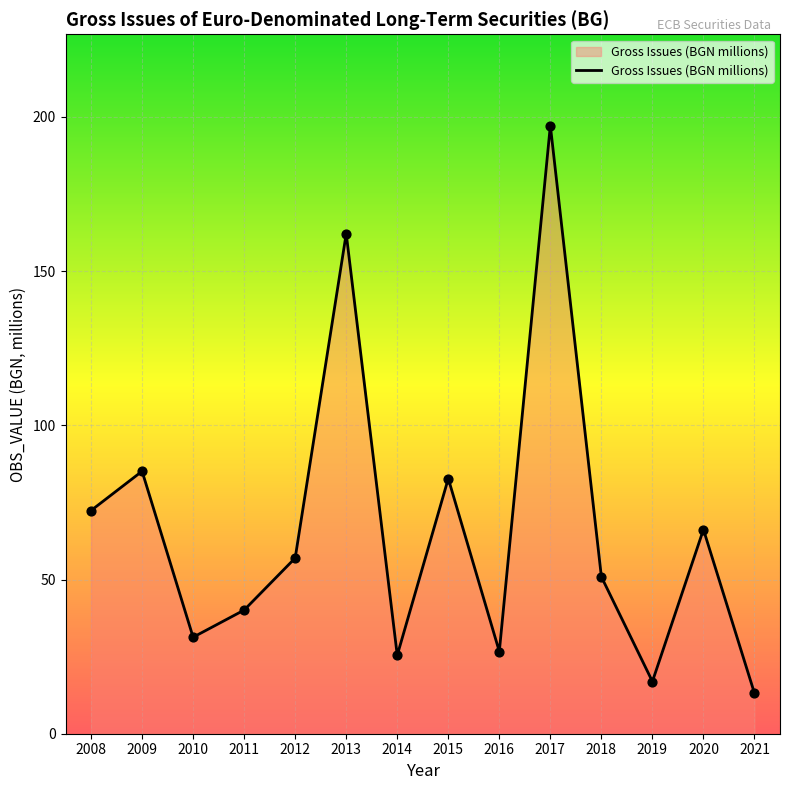

What is the change in value from 2009 to 2013?

+77.0